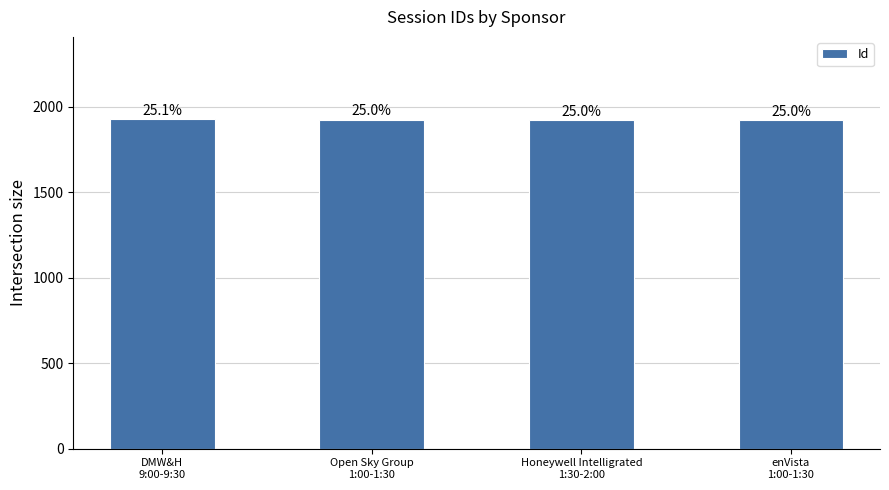

What is the approximate value at enVista
1:00-1:30?

1920